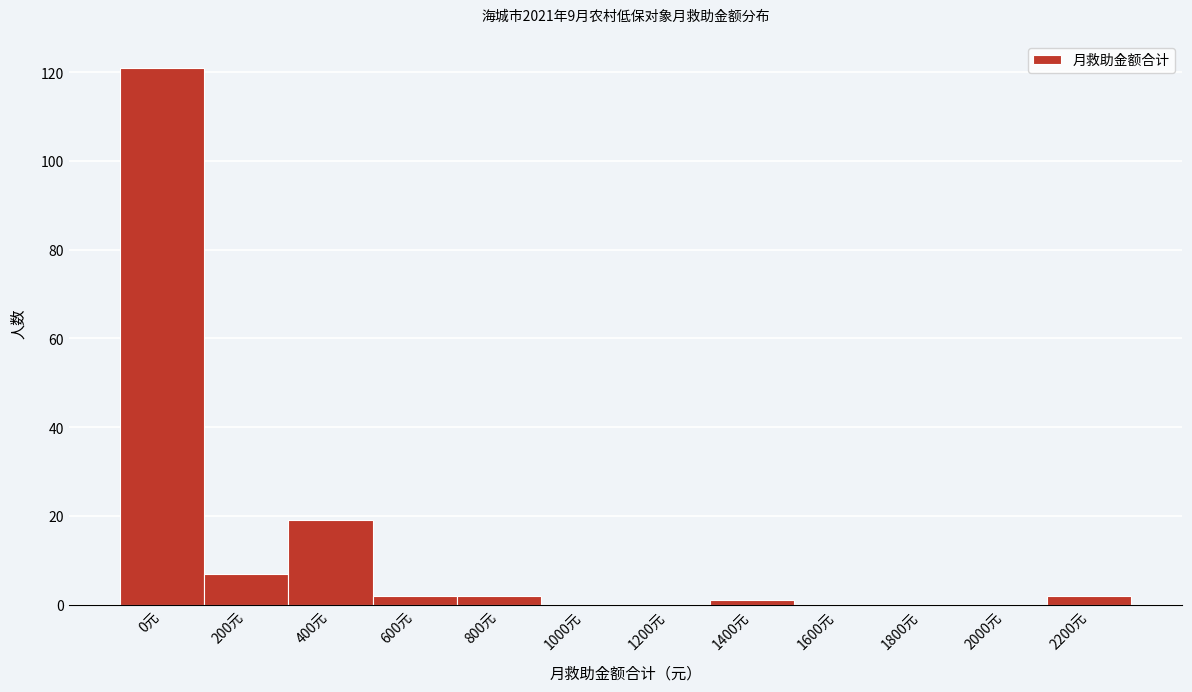

Reading left to right, transcribe all the data shown in this chart.

0元=121	200元=7	400元=19	600元=2	800元=2	1000元=0	1200元=0	1400元=1	1600元=0	1800元=0	2000元=0	2200元=2